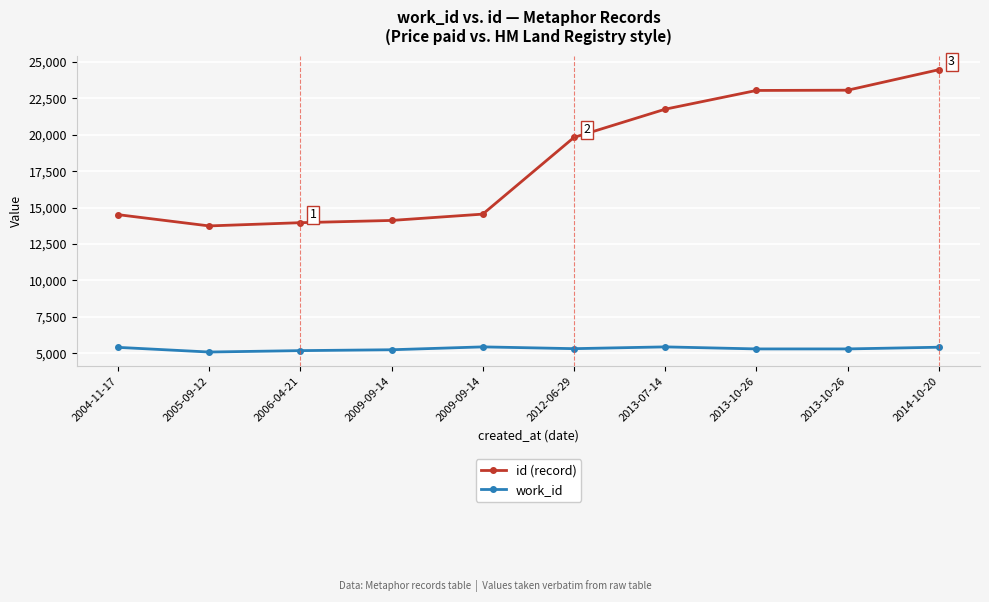

How many lines are shown in the chart?

2